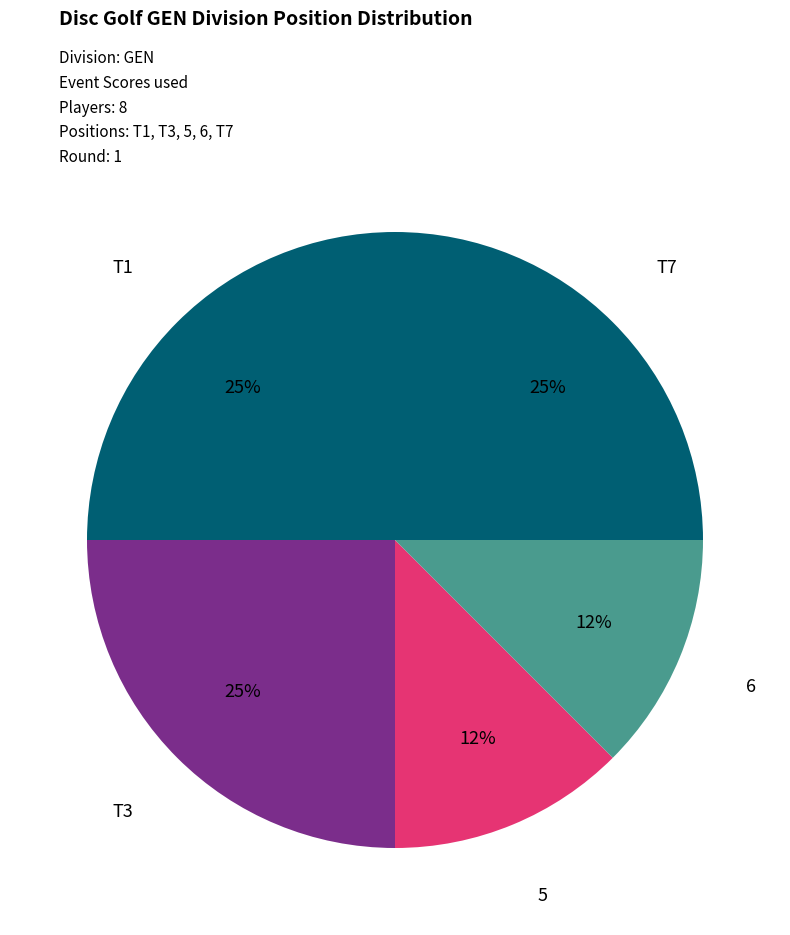

How many slices are in this pie chart?

5